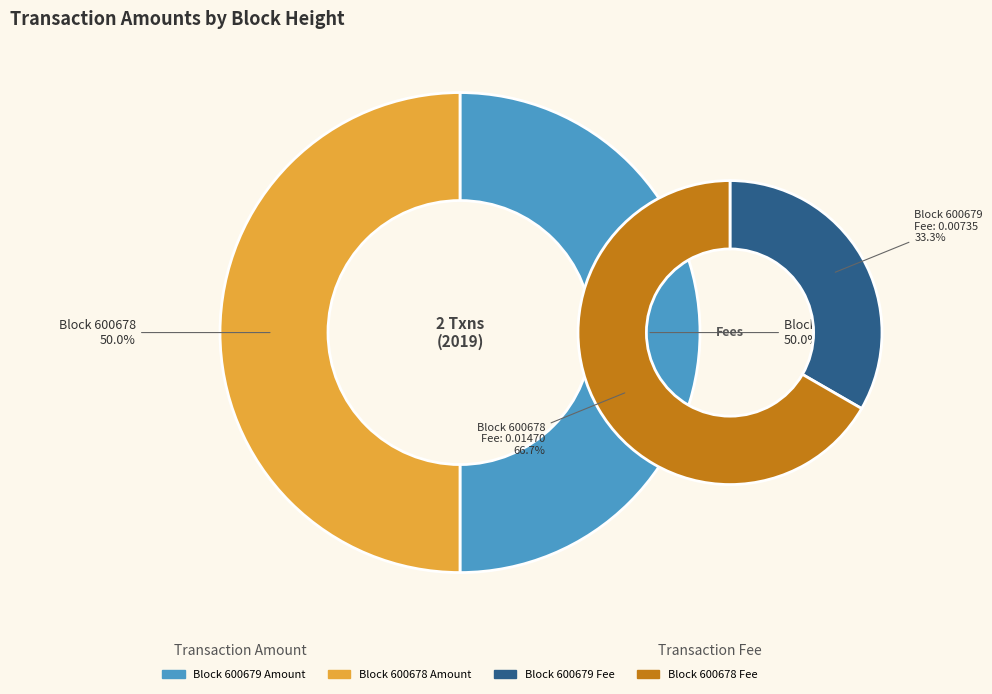

True or false: 600679 accounts for 50% of the total.

True